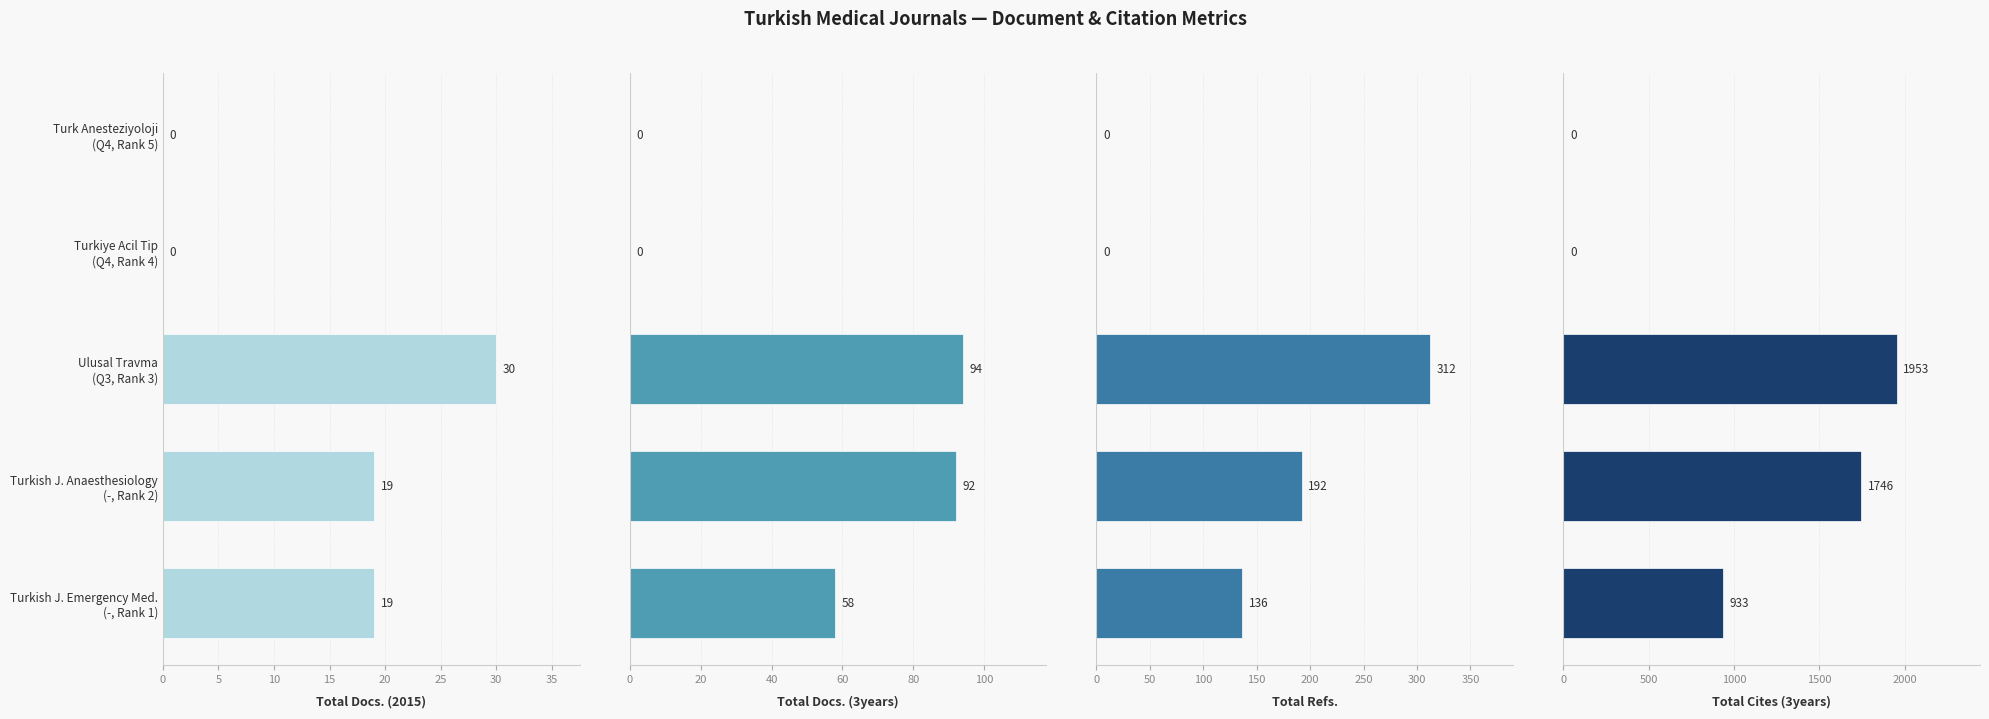

Which series has the widest spread of values?

Total Cites (3years)